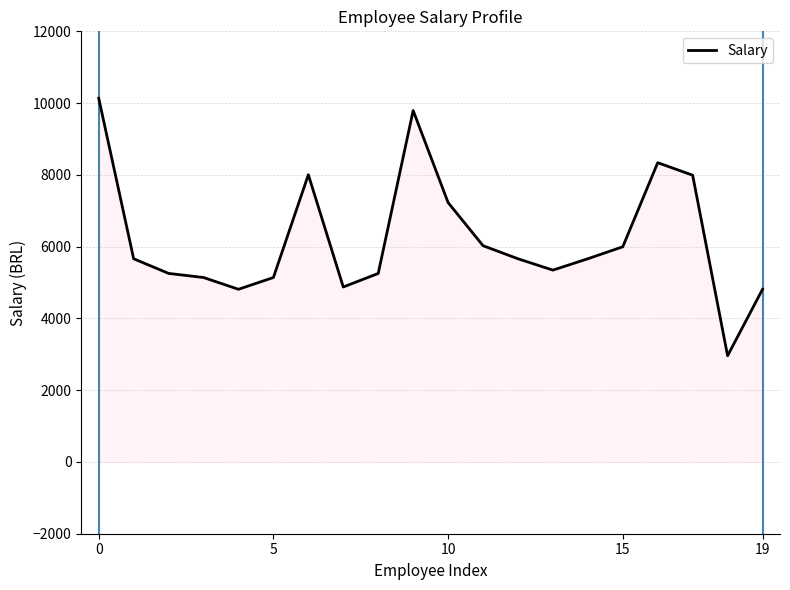

Does the chart have visible grid lines?

Yes